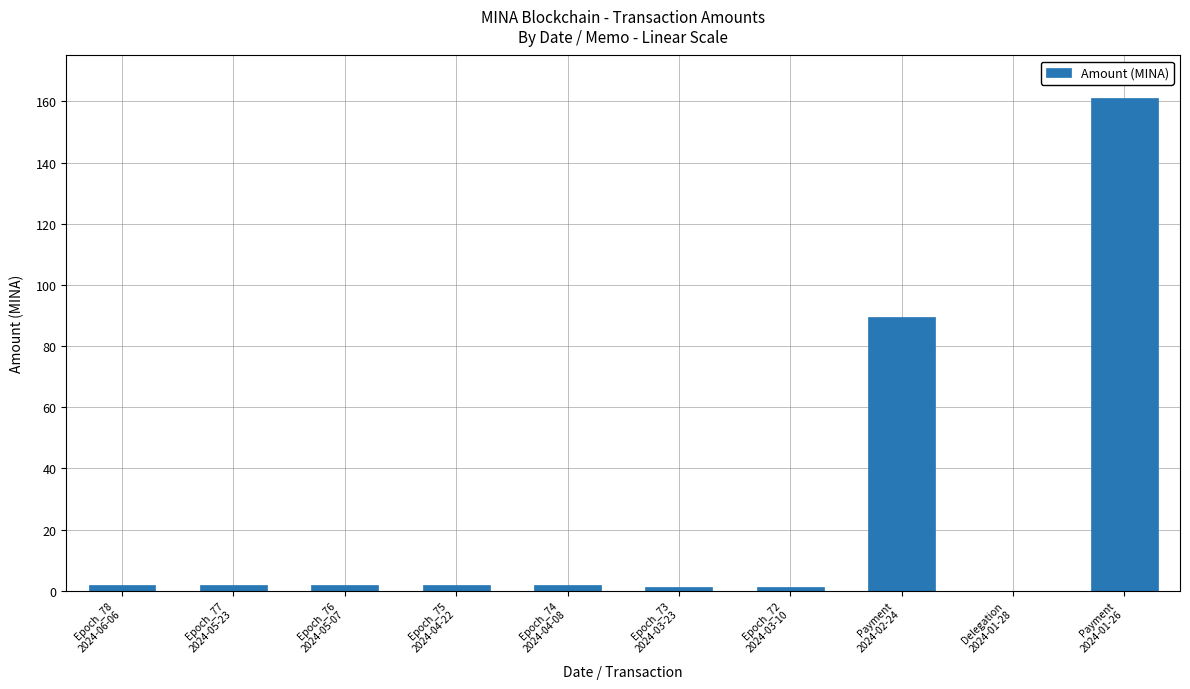

What is the sum of all values?

262.5